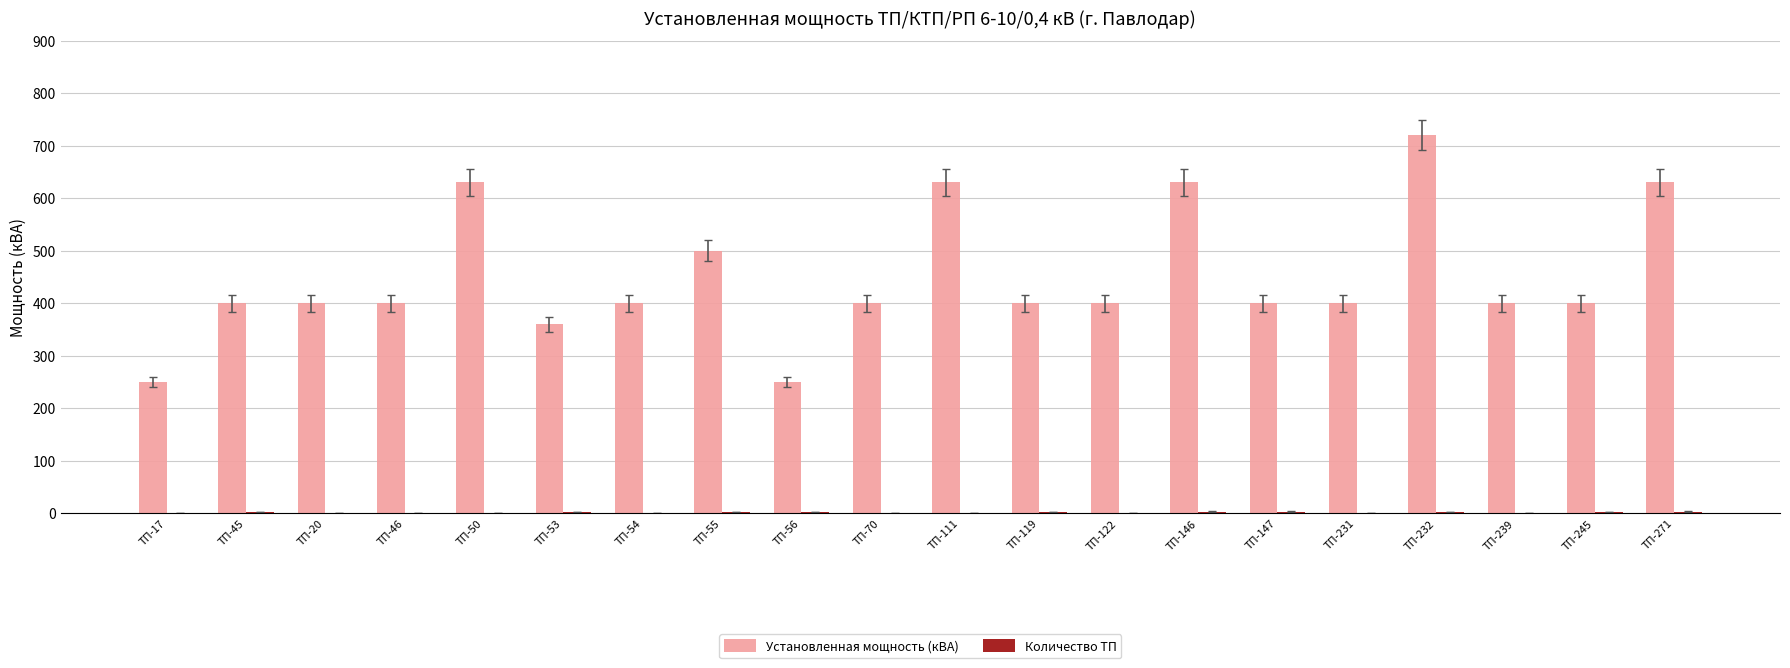

What is the greatest value displayed?

720